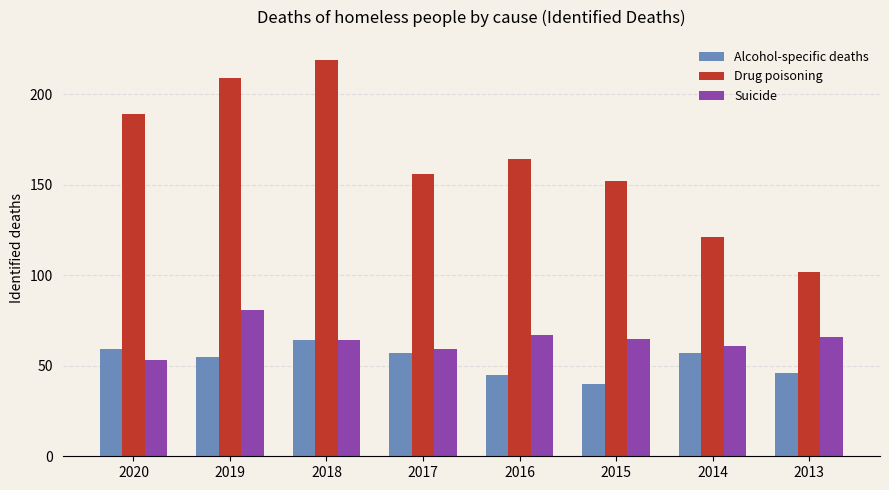

What is the difference between the second highest and second lowest values in the Drug poisoning series?

88